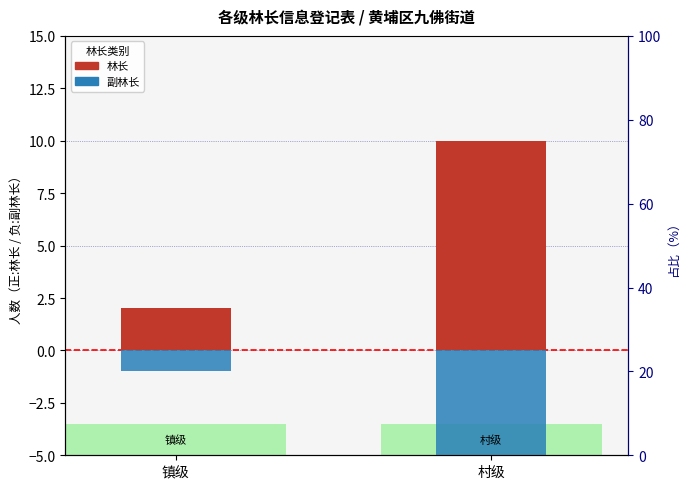

Reading right to left, extract all data points from this chart.

林长: 10	2
副林长: -9	-1